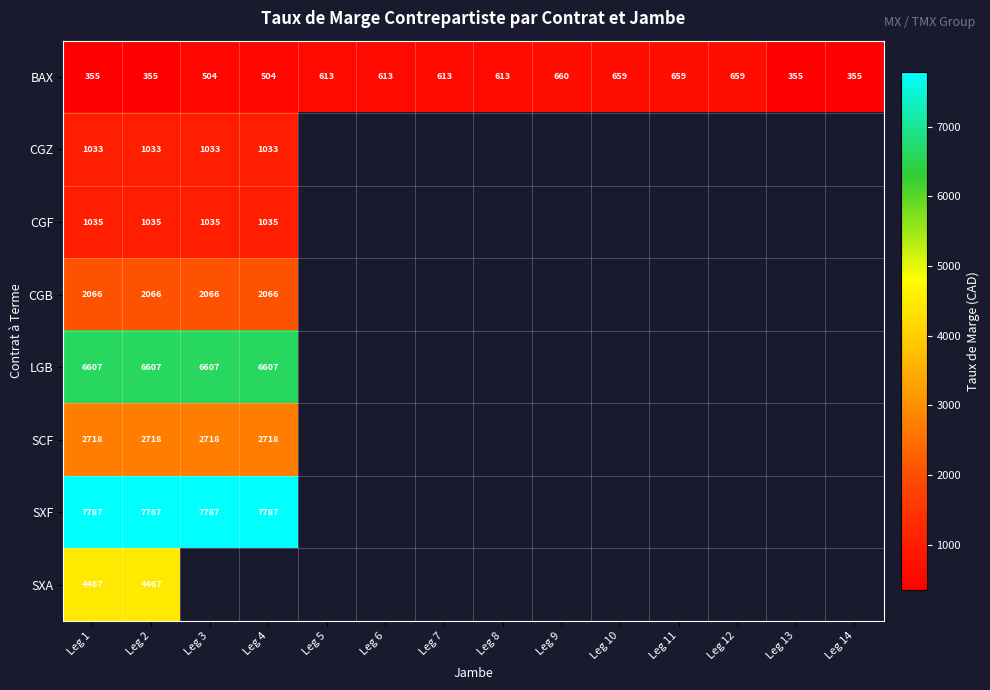

At which category is the sum across all series the highest?

Leg 1